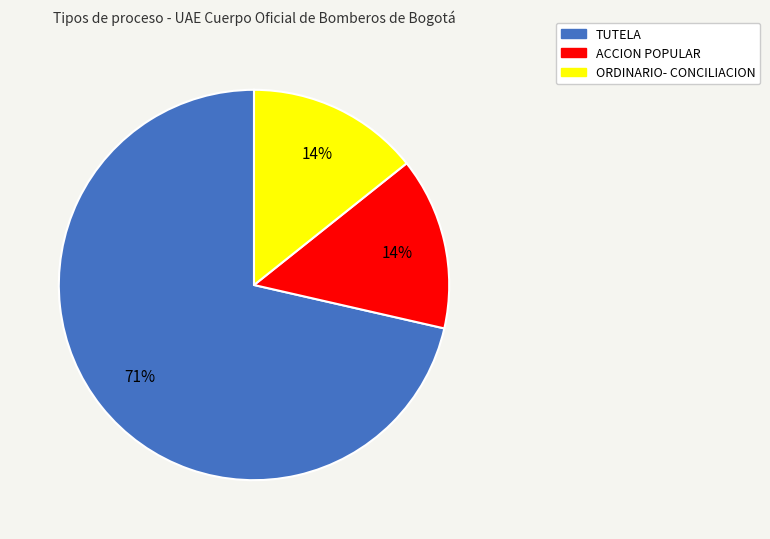

How many slices are in this pie chart?

3